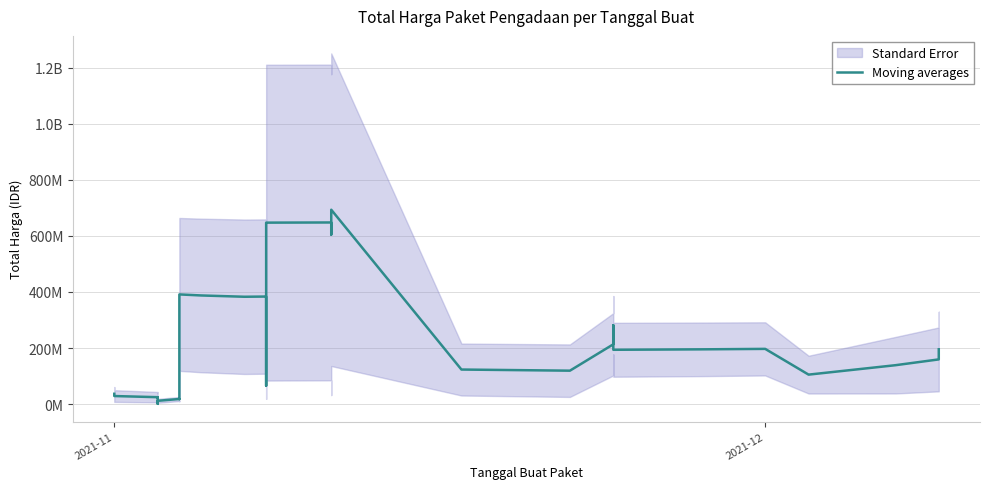

What is the value of the 17th point from the left?

383782792.0